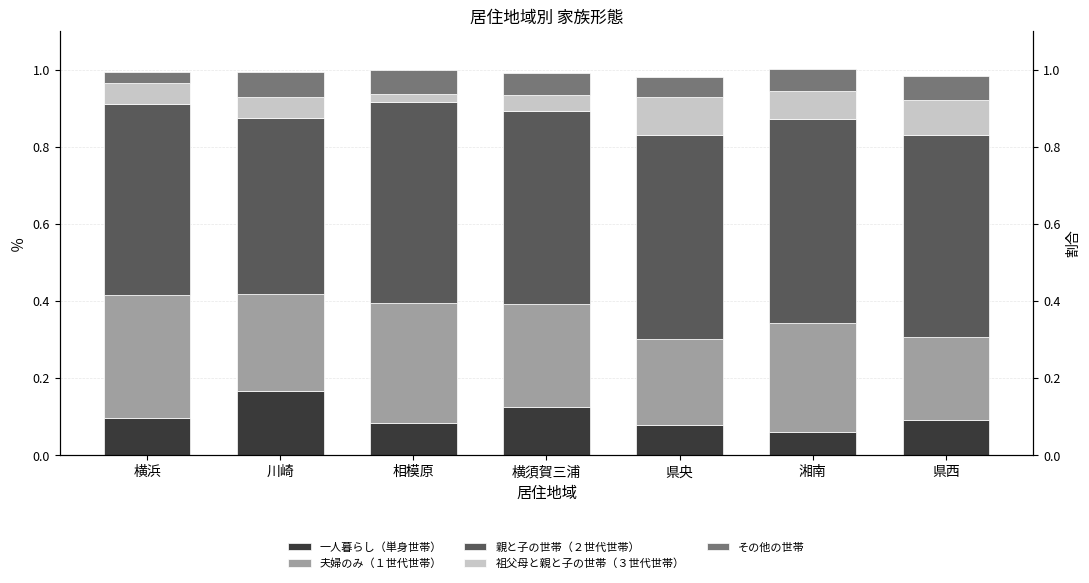

What is the label of the 1st bar from the left?

横浜